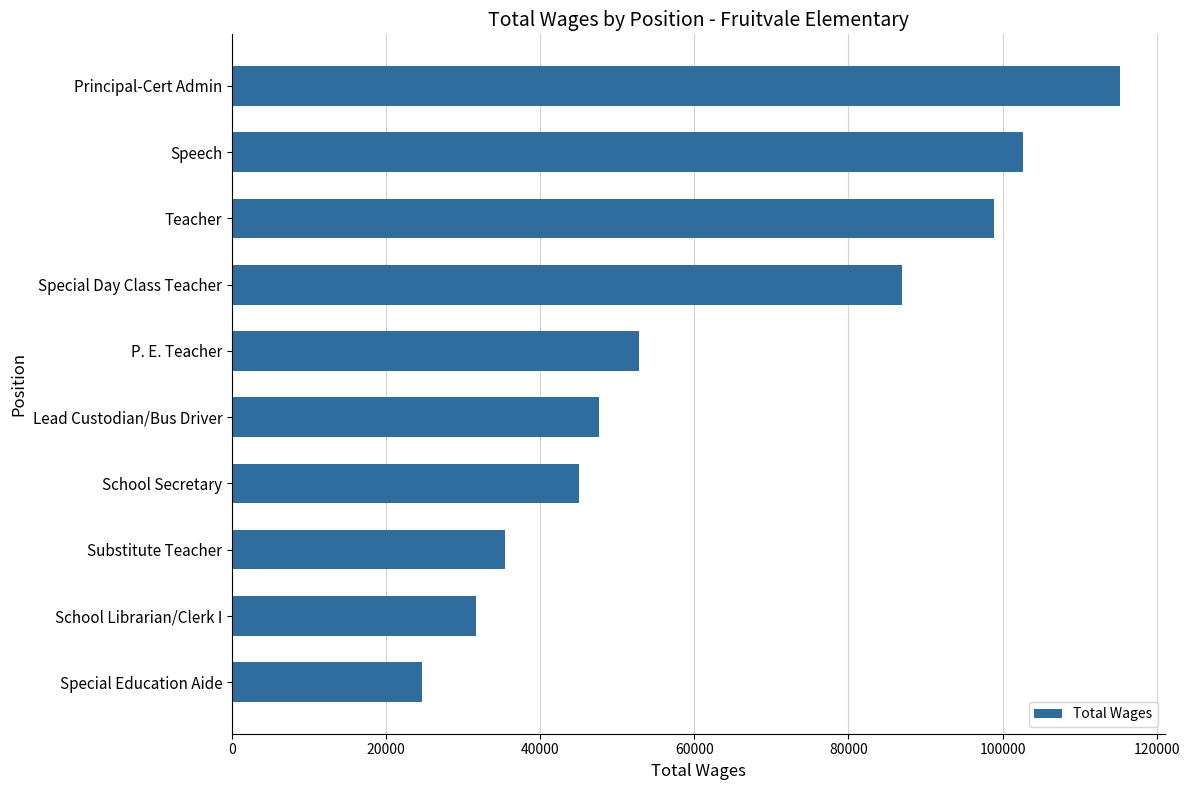

How many data points are less than 52802?

5